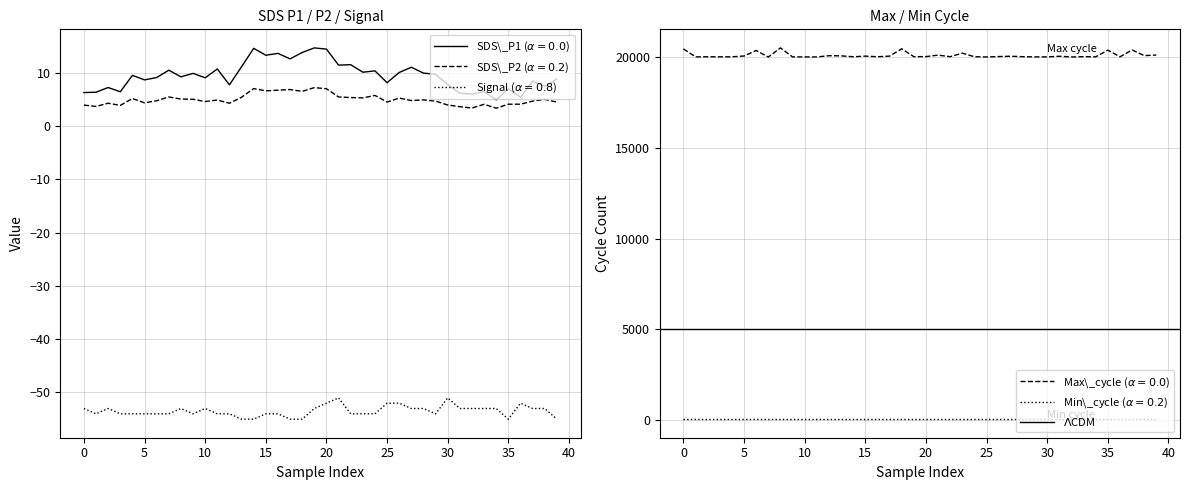

Reading right to left, transcribe all the data shown in this chart.

SDS_P1: 8.8	7.4	8.4	5.4	7.0	4.9	6.4	6.0	6.1	7.8	9.7	9.9	11.0	10.0	8.1	10.3	10.1	11.5	11.4	14.4	14.6	13.8	12.6	13.6	13.2	14.6	11.1	7.7	10.7	9.0	9.8	9.2	10.4	9.1	8.6	9.5	6.4	7.2	6.3	6.2
SDS_P2: 4.5	5.0	4.7	4.1	4.1	3.3	4.0	3.4	3.6	3.9	4.7	4.9	4.8	5.2	4.5	5.7	5.2	5.3	5.4	7.0	7.2	6.5	6.8	6.7	6.6	7.0	5.4	4.2	4.8	4.6	5.0	5.0	5.4	4.7	4.3	5.1	3.9	4.2	3.6	3.9
Signal: -55.0	-53.0	-53.0	-52.0	-55.0	-53.0	-53.0	-53.0	-53.0	-51.0	-54.0	-53.0	-53.0	-52.0	-52.0	-54.0	-54.0	-54.0	-51.0	-52.0	-53.0	-55.0	-55.0	-54.0	-54.0	-55.0	-55.0	-54.0	-54.0	-53.0	-54.0	-53.0	-54.0	-54.0	-54.0	-54.0	-54.0	-53.0	-54.0	-53.0
Max_cycle: 20127.0	20093.0	20407.0	20028.0	20397.0	20028.0	20038.0	20020.0	20059.0	20025.0	20025.0	20035.0	20060.0	20043.0	20021.0	20033.0	20231.0	20036.0	20122.0	20040.0	20035.0	20473.0	20067.0	20032.0	20067.0	20032.0	20082.0	20090.0	20020.0	20024.0	20025.0	20521.0	20016.0	20380.0	20074.0	20029.0	20028.0	20032.0	20025.0	20466.0